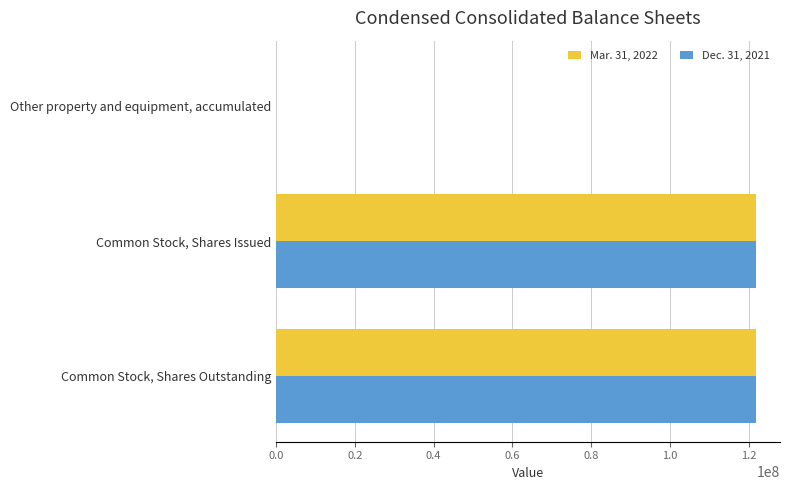

What is the maximum value shown in the chart?

121864177